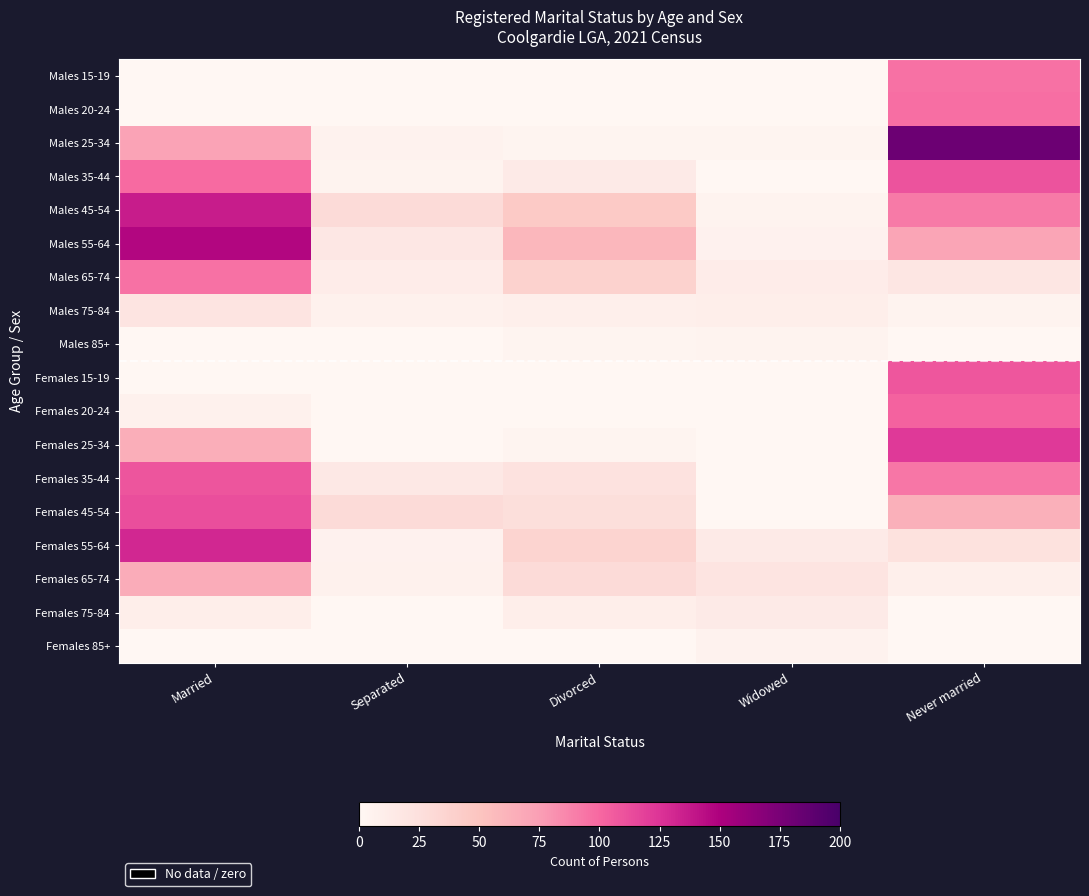

Reading right to left, extract all data points from this chart.

Males 15-19: Never married=96	Widowed=0	Divorced=0	Separated=0	Married=0
Males 20-24: Never married=97	Widowed=0	Divorced=0	Separated=0	Married=0
Males 25-34: Never married=182	Widowed=3	Divorced=3	Separated=5	Married=72
Males 35-44: Never married=110	Widowed=0	Divorced=14	Separated=4	Married=99
Males 45-54: Never married=92	Widowed=4	Divorced=45	Separated=29	Married=136
Males 55-64: Never married=71	Widowed=6	Divorced=59	Separated=17	Married=147
Males 65-74: Never married=18	Widowed=11	Divorced=38	Separated=11	Married=96
Males 75-84: Never married=4	Widowed=10	Divorced=9	Separated=7	Married=20
Males 85+: Never married=0	Widowed=4	Divorced=3	Separated=0	Married=0
Females 15-19: Never married=108	Widowed=0	Divorced=0	Separated=0	Married=0
Females 20-24: Never married=103	Widowed=0	Divorced=0	Separated=0	Married=7
Females 25-34: Never married=122	Widowed=0	Divorced=3	Separated=0	Married=65
Females 35-44: Never married=93	Widowed=0	Divorced=22	Separated=16	Married=109
Females 45-54: Never married=64	Widowed=0	Divorced=26	Separated=29	Married=112
Females 55-64: Never married=23	Widowed=14	Divorced=36	Separated=6	Married=131
Females 65-74: Never married=9	Widowed=20	Divorced=29	Separated=7	Married=66
Females 75-84: Never married=0	Widowed=14	Divorced=10	Separated=0	Married=10
Females 85+: Never married=0	Widowed=5	Divorced=0	Separated=0	Married=0